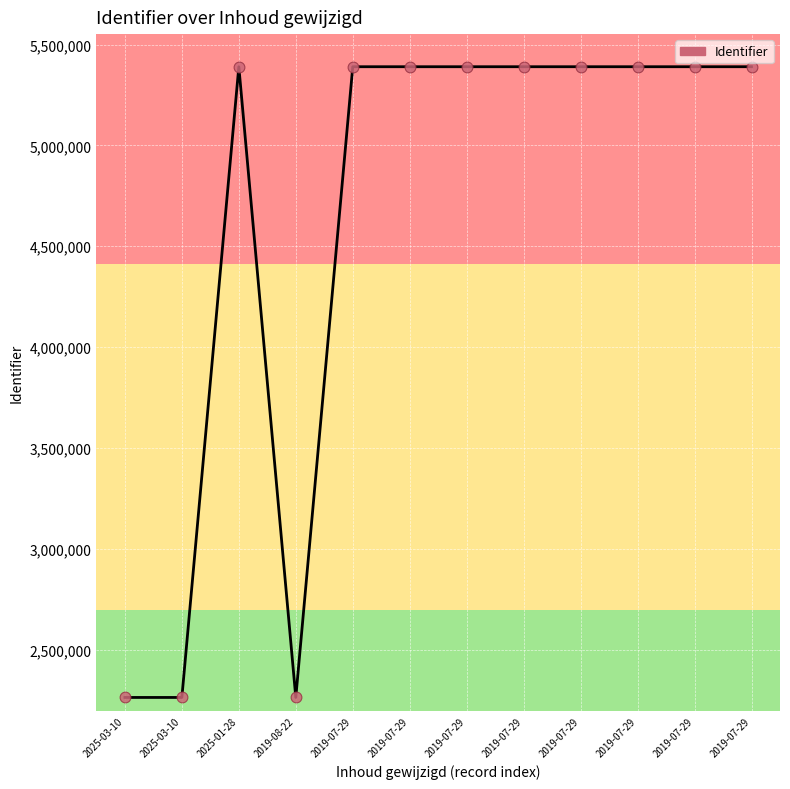

What is the change in value from 2019-07-29 to 2019-07-29?

+2